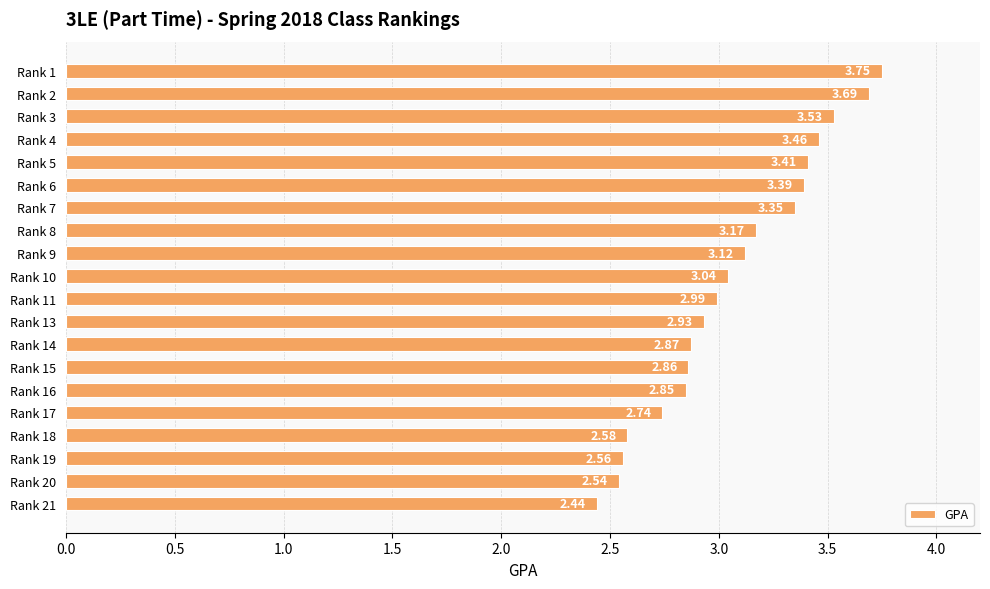

List the labels in order of value, largest first.

Rank 1, Rank 2, Rank 3, Rank 4, Rank 5, Rank 6, Rank 7, Rank 8, Rank 9, Rank 10, Rank 11, Rank 13, Rank 14, Rank 15, Rank 16, Rank 17, Rank 18, Rank 19, Rank 20, Rank 21